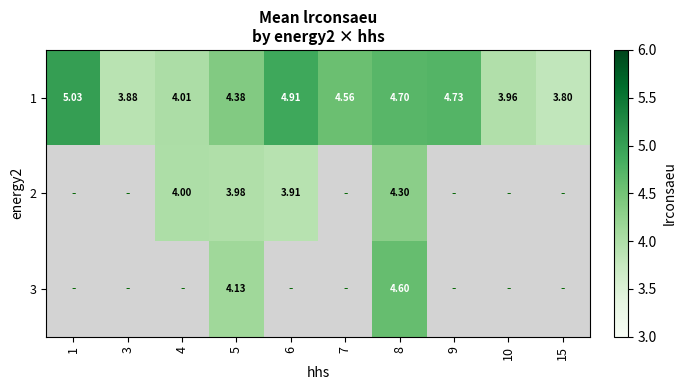

How many values in the 1 series are below 4?

3